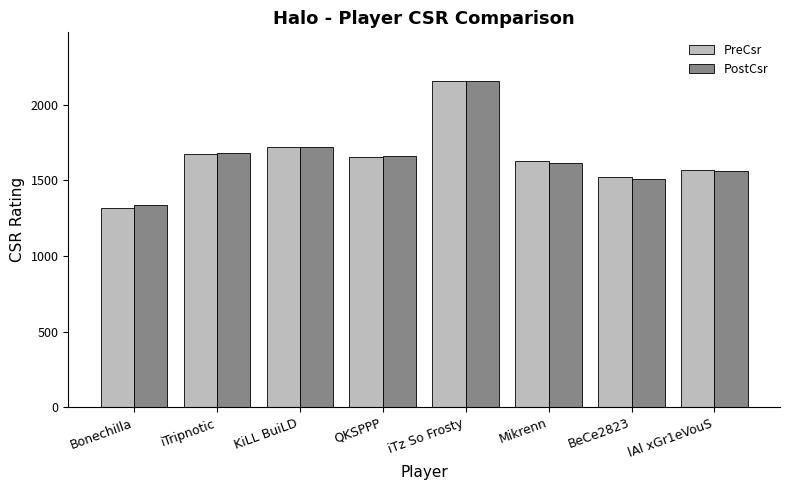

List the labels in order of PreCsr value, largest first.

iTz So Frosty, KiLL BuiLD, iTripnotic, QKSPPP, Mikrenn, lAl xGr1eVouS, BeCe2823, BonechiIla